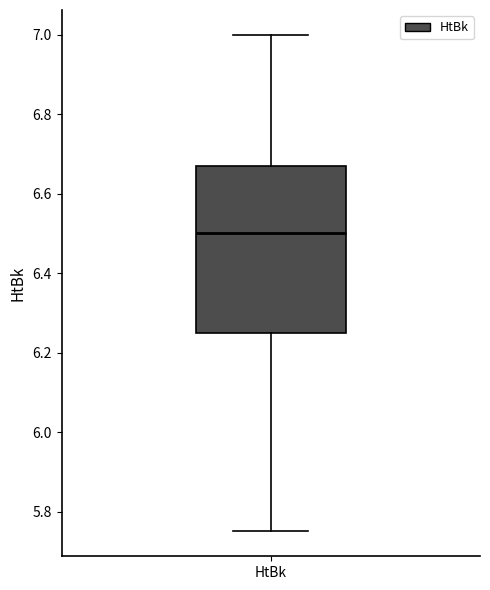

Transcribe this box plot: give where the median line is, the range the box spans, and where the two whiskers end, as read against the y-axis. The values are not printed on the chart, so give them approximately, as read against the axis.

median 6.50, box 6.26 to 6.68, whiskers 5.76 to 7.00